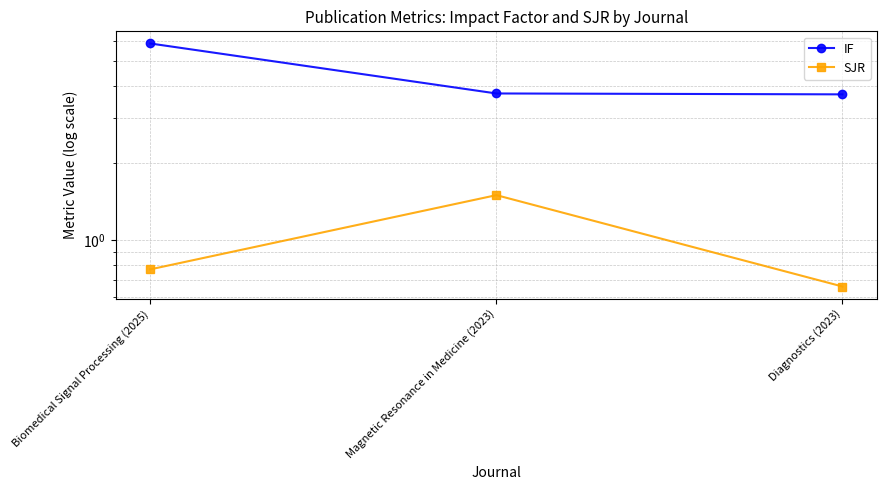

What is the difference between the highest and lowest values at Biomedical Signal Processing (2025)?

5.1